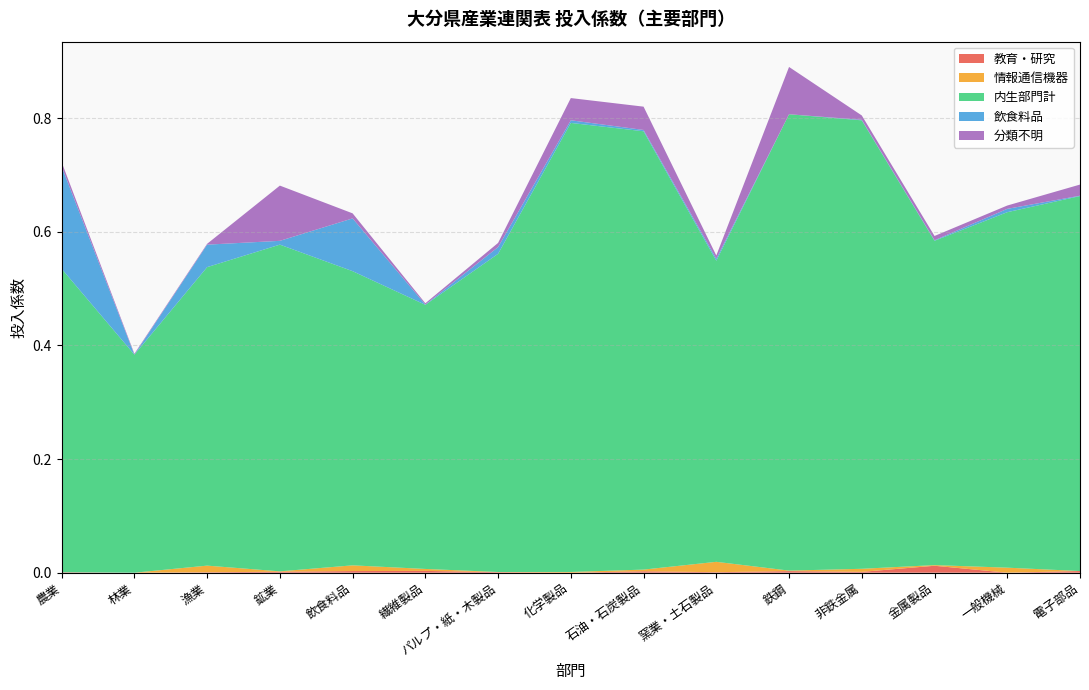

Reading right to left, what are all the values shown in this chart?

教育・研究: 電子部品=0.0	一般機械=0.0	金属製品=0.0	非鉄金属=0.0	鉄鋼=0.0	窯業・土石製品=0.0	石油・石炭製品=0.0	化学製品=0.0	パルプ・紙・木製品=0.0	繊維製品=0.0	飲食料品=0.0	鉱業=0.0	漁業=0.0	林業=0.0	農業=0.0
情報通信機器: 電子部品=0.0	一般機械=0.0	金属製品=0.0	非鉄金属=0.0	鉄鋼=0.0	窯業・土石製品=0.0	石油・石炭製品=0.0	化学製品=0.0	パルプ・紙・木製品=0.0	繊維製品=0.0	飲食料品=0.0	鉱業=0.0	漁業=0.0	林業=0.0	農業=0.0
内生部門計: 電子部品=0.7	一般機械=0.6	金属製品=0.6	非鉄金属=0.8	鉄鋼=0.8	窯業・土石製品=0.5	石油・石炭製品=0.8	化学製品=0.8	パルプ・紙・木製品=0.6	繊維製品=0.5	飲食料品=0.5	鉱業=0.6	漁業=0.5	林業=0.4	農業=0.5
飲食料品: 電子部品=0.0	一般機械=0.0	金属製品=0.0	非鉄金属=0.0	鉄鋼=0.0	窯業・土石製品=0.0	石油・石炭製品=0.0	化学製品=0.0	パルプ・紙・木製品=0.0	繊維製品=0.0	飲食料品=0.1	鉱業=0.0	漁業=0.0	林業=0.0	農業=0.2
分類不明: 電子部品=0.0	一般機械=0.0	金属製品=0.0	非鉄金属=0.0	鉄鋼=0.1	窯業・土石製品=0.0	石油・石炭製品=0.0	化学製品=0.0	パルプ・紙・木製品=0.0	繊維製品=0.0	飲食料品=0.0	鉱業=0.1	漁業=0.0	林業=0.0	農業=0.0